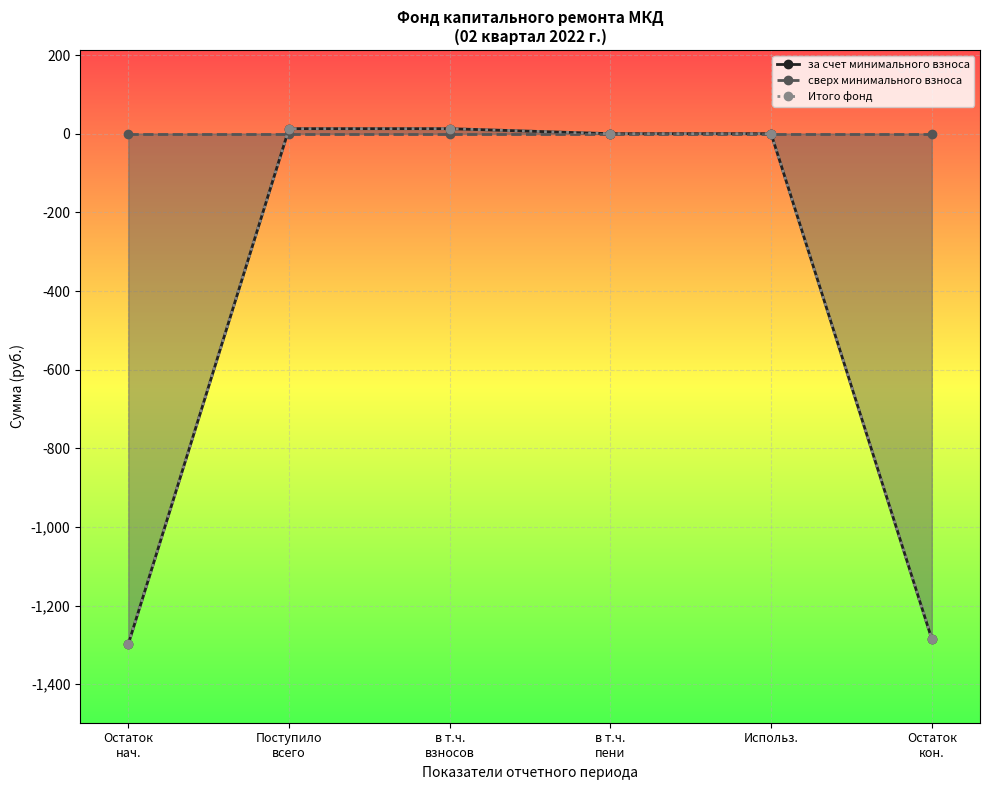

Reading left to right, list all the values displayed in this chart.

за счет минимального взноса: -1297.7	12.8	12.8	0.0	0.0	-1284.9
сверх минимального взноса: 0.0	0.0	0.0	0.0	0.0	0.0
Итого фонд: -1297.7	12.8	12.8	0.0	0.0	-1284.9